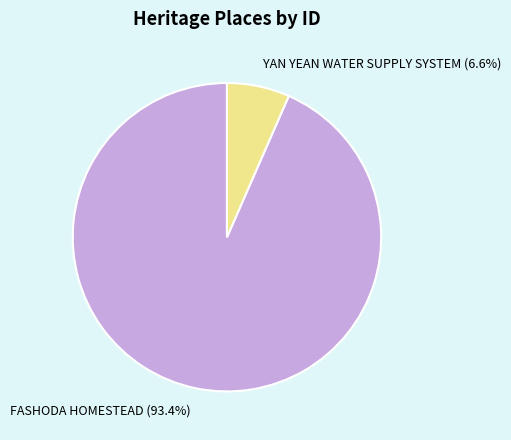

Which slice represents more than half of the pie?

FASHODA HOMESTEAD